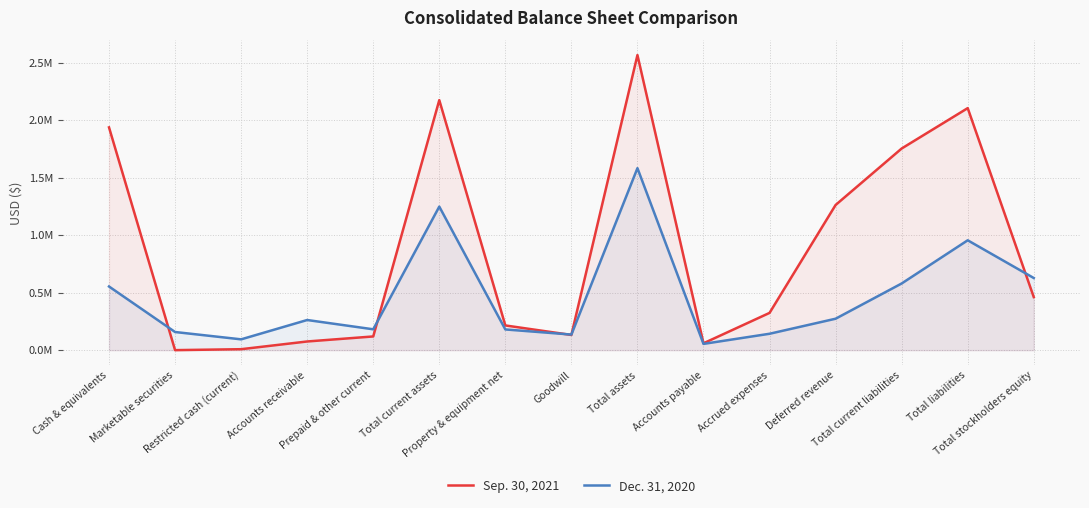

Is the value of Dec. 31, 2020 at Accounts payable greater than the value of Sep. 30, 2021 at Total liabilities?

No